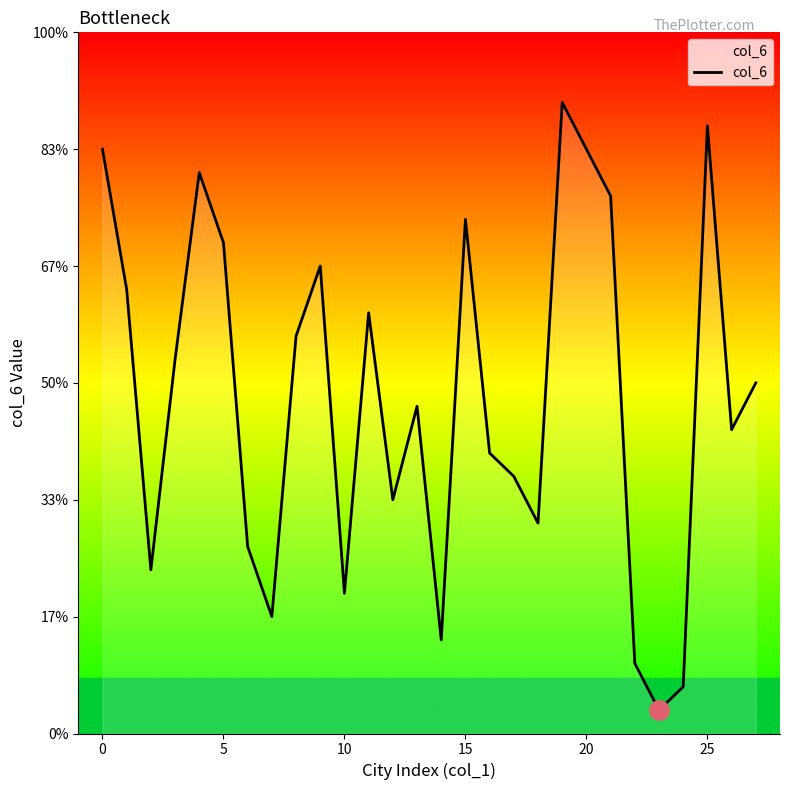

Is this an area chart (filled region under the line)?

Yes